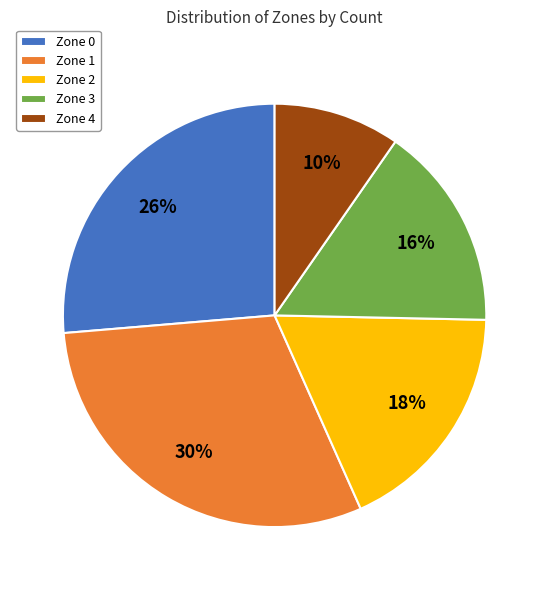

What percentage is the Zone 1 slice, to the nearest percent?

30%